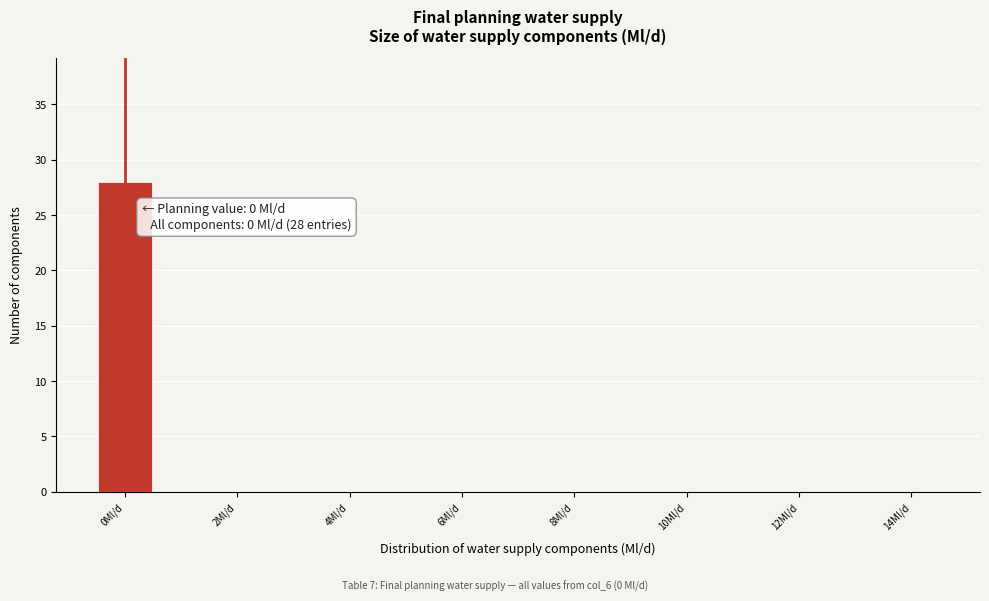

Over which range of the x-axis is the bar tallest?

-0.5 to 0.5